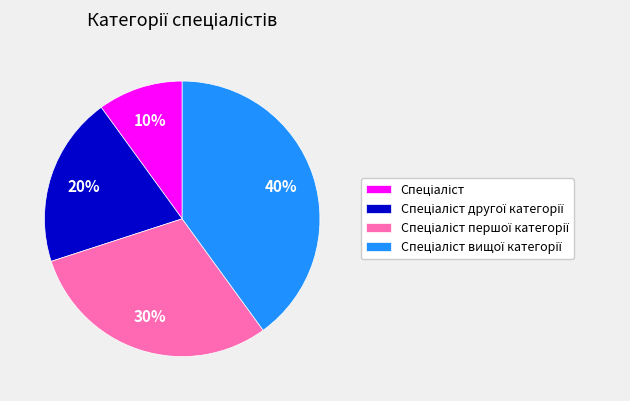

Is there a majority slice in this chart?

No